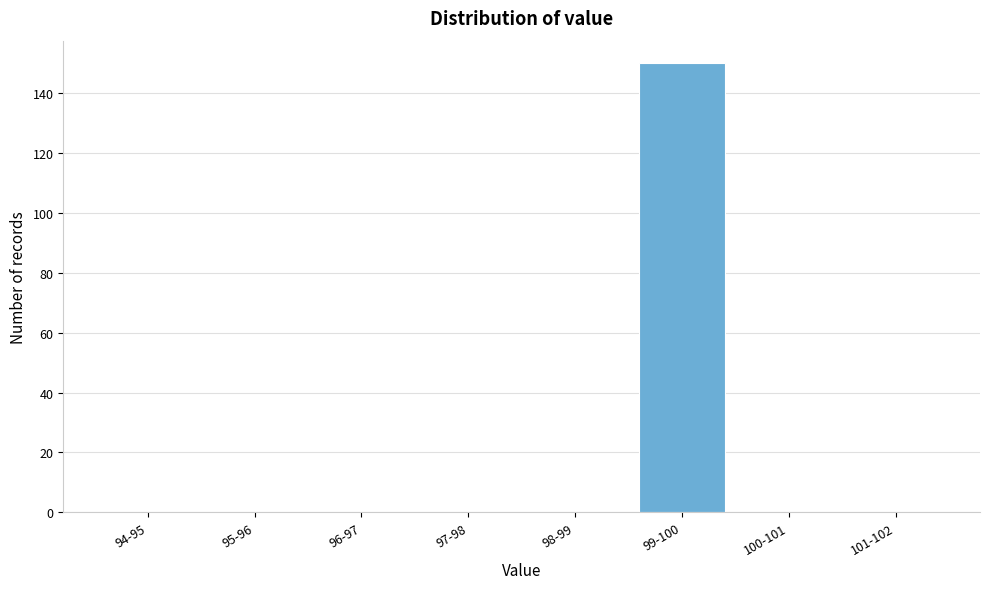

Reading left to right, transcribe all the data shown in this chart.

94-95=0	95-96=0	96-97=0	97-98=0	98-99=0	99-100=150	100-101=0	101-102=0